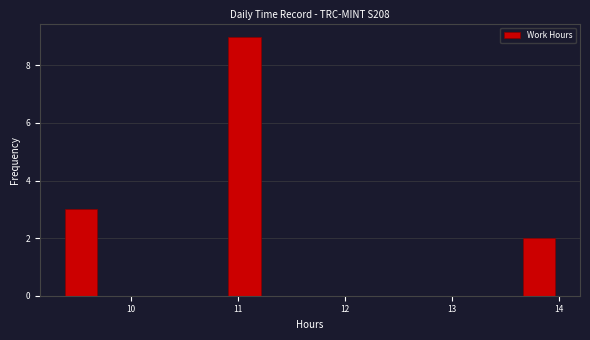

Read against the x-axis, roughly where is the centre of the tallest bar?

11.1